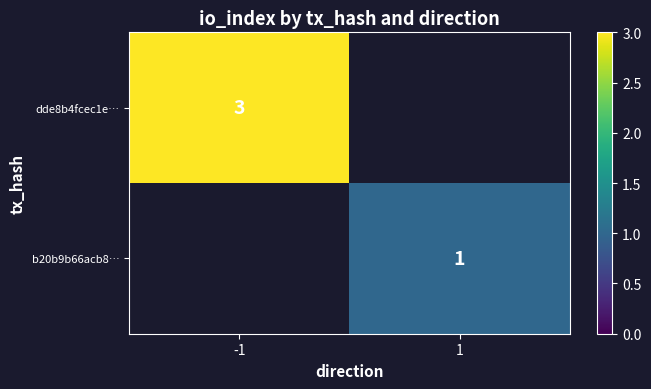

True or false: dde8b4fcec1e… has a value of 1 at -1.

False